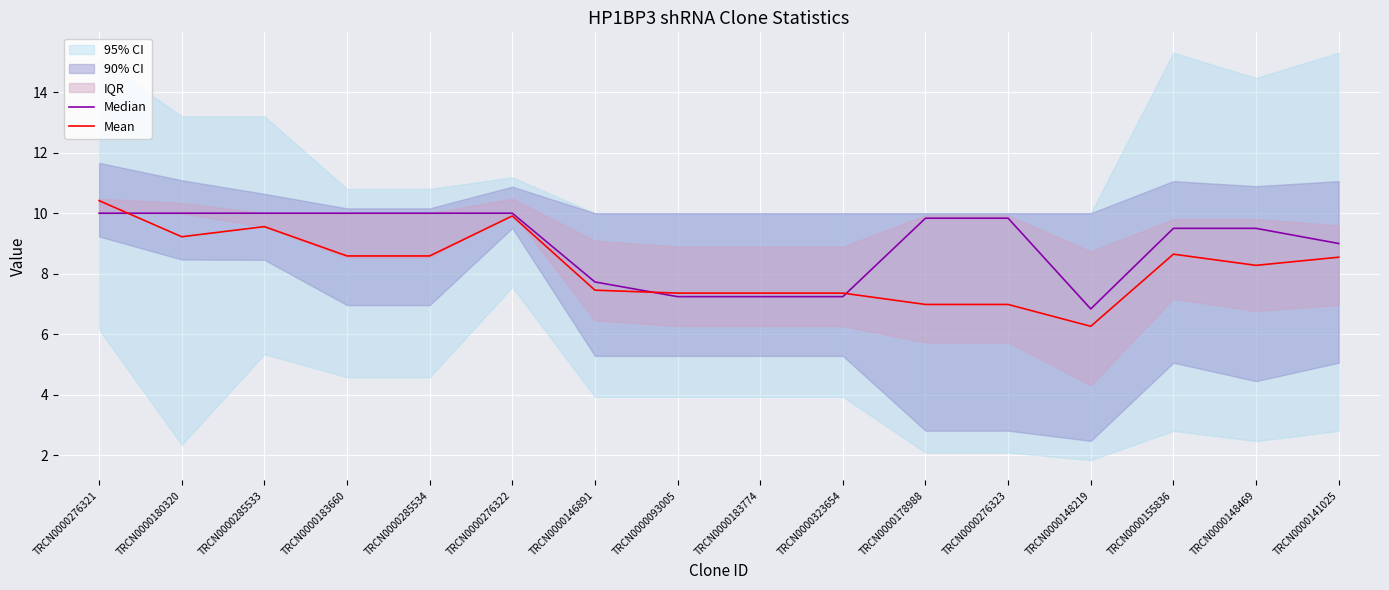

What is the highest value of the Median series?

10.0